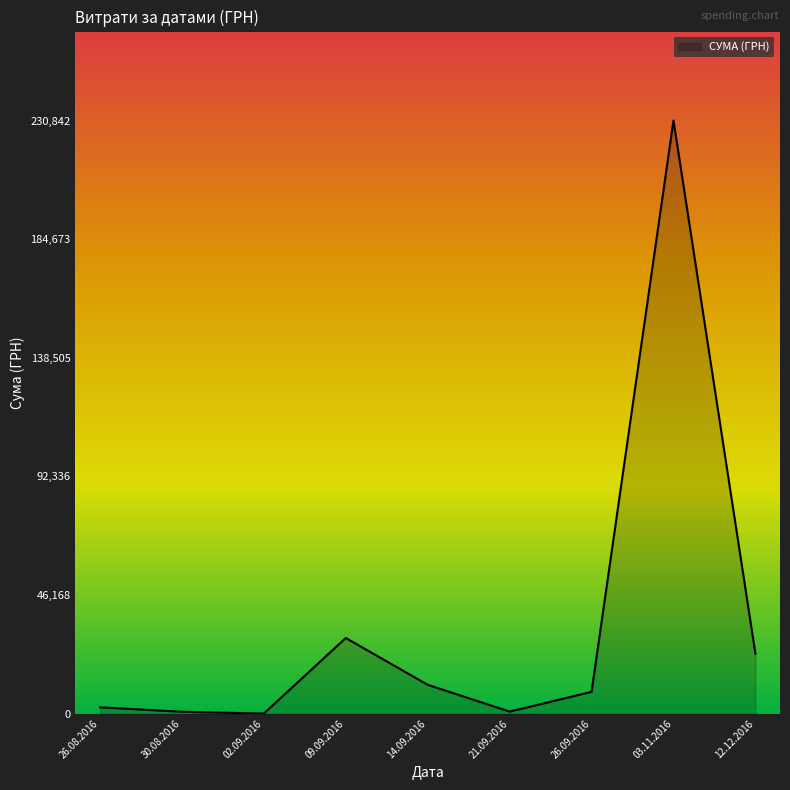

What is the maximum value shown in the chart?

230842.2